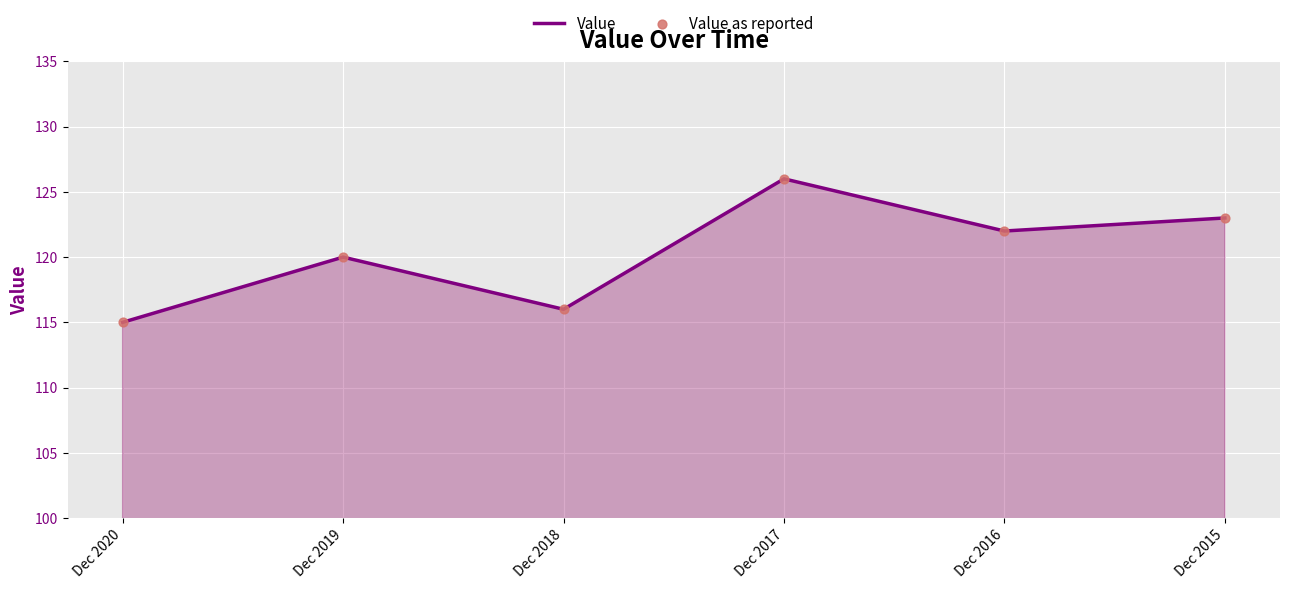

Between Dec 2019 and Dec 2018, which is larger?

Dec 2019